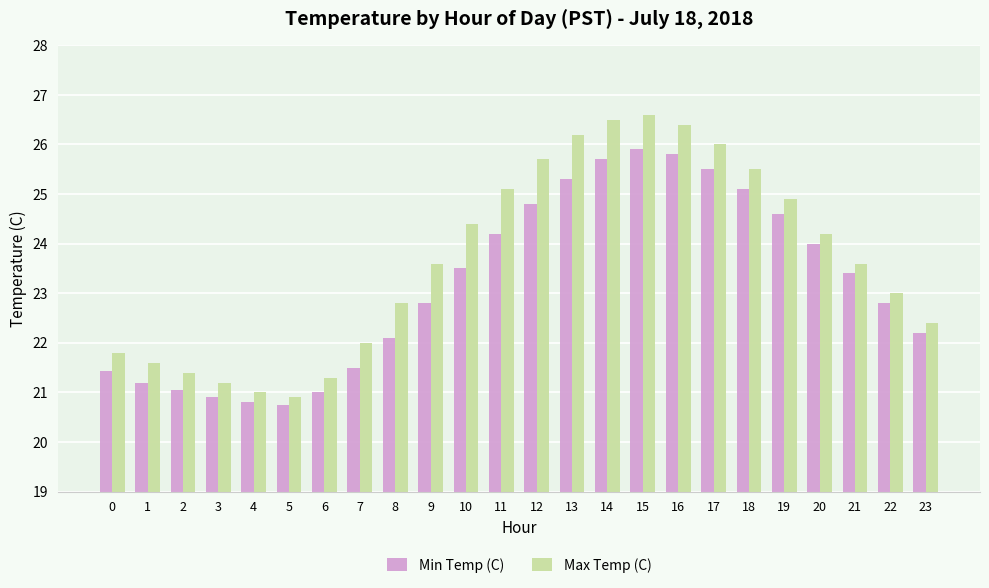

What is the greatest value displayed?

26.6